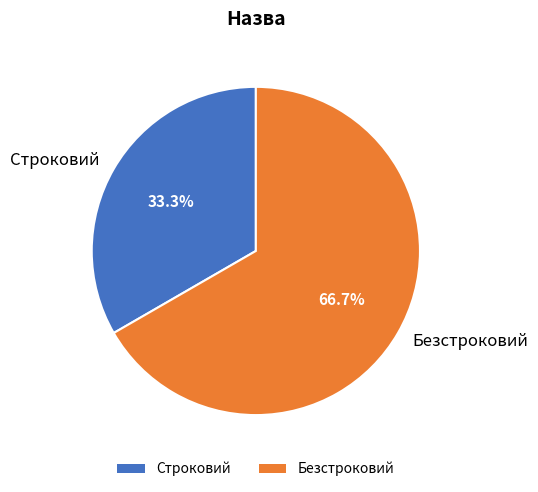

What percentage is the Строковий slice, to the nearest percent?

33%